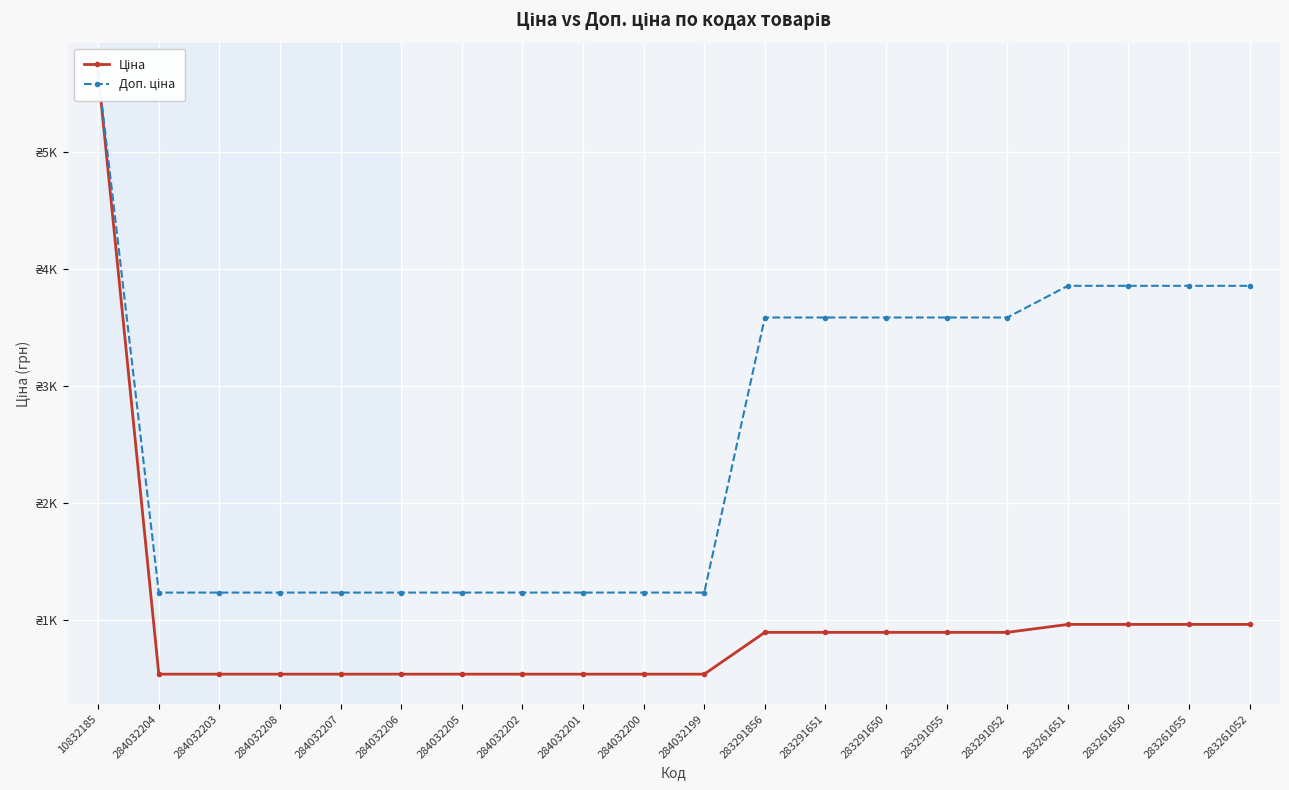

What is the greatest value displayed?

5673.8